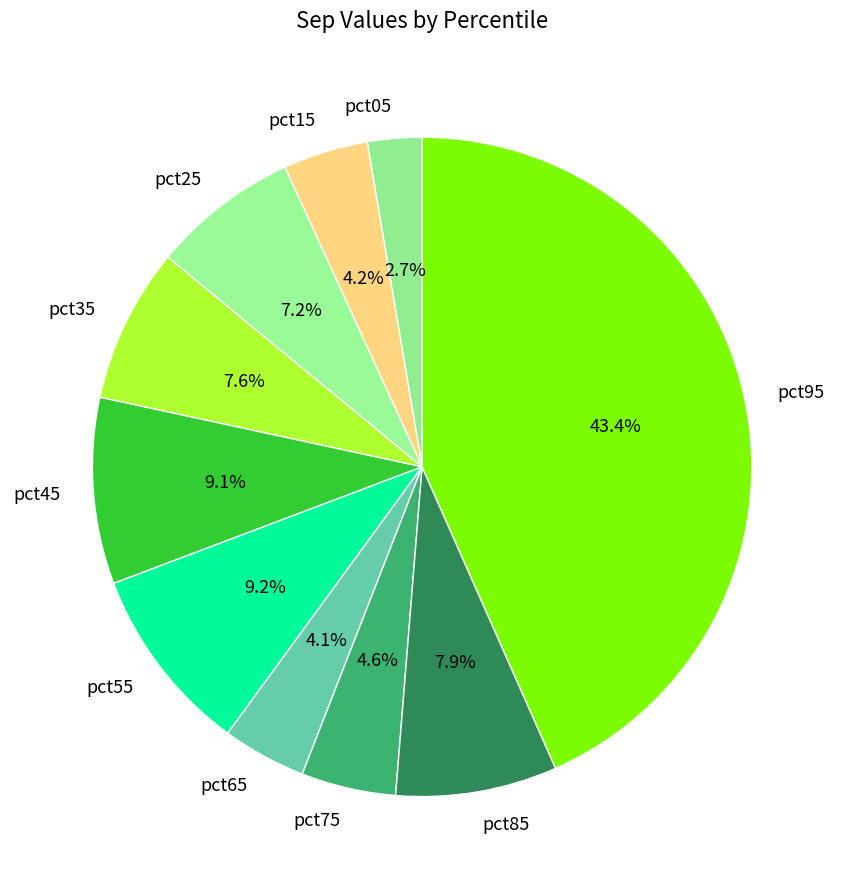

To the nearest percent, what portion does pct15 represent?

4%